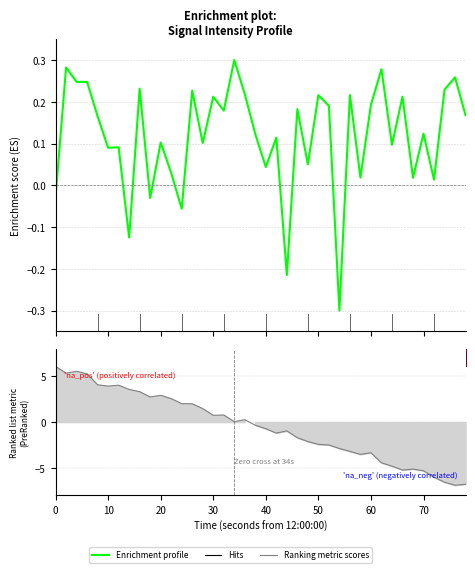

True or false: Enrichment profile has a value of 0.1 at 24.

False